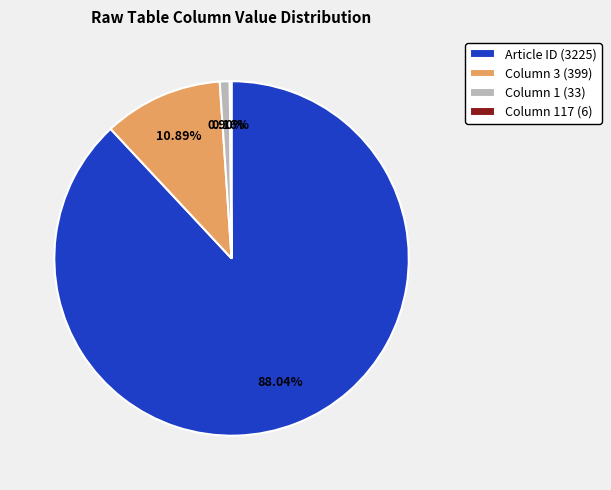

To the nearest percent, what is the difference between the largest and smallest slice percentages?

88%